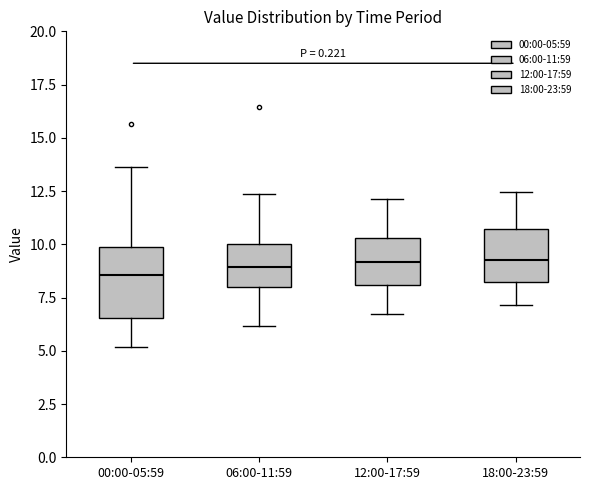

Reading left to right, transcribe this box plot: for each box, give where its median line is, the range the box spans, and where its two whiskers end, as read against the y-axis. The values are not printed on the chart, so give them approximately, as read against the axis.

00:00-05:59: median 8.5, box 6.5 to 10.0, whiskers 5.0 to 13.5
06:00-11:59: median 9.0, box 8.0 to 10.0, whiskers 6.0 to 12.5
12:00-17:59: median 9.0, box 8.0 to 10.5, whiskers 7.0 to 12.0
18:00-23:59: median 9.5, box 8.0 to 10.5, whiskers 7.0 to 12.5